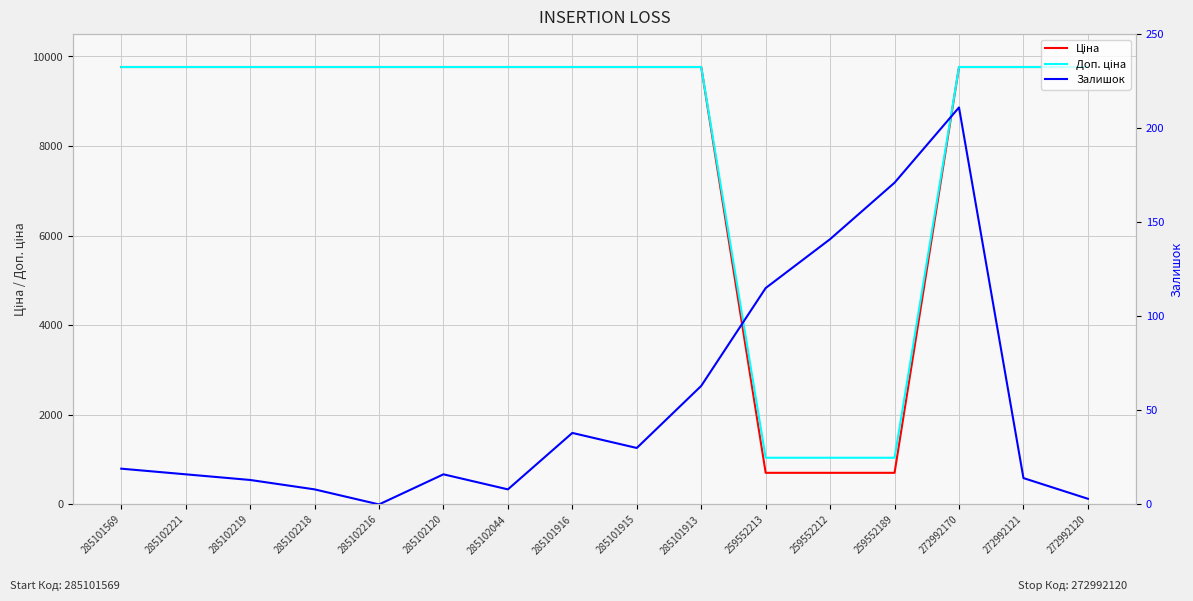

Reading left to right, extract all data points from this chart.

Ціна: 9764.4	9764.4	9764.4	9764.4	9764.4	9764.4	9764.4	9764.4	9764.4	9764.4	705.5	705.5	705.5	9764.4	9764.4	9764.4
Доп. ціна: 9764.4	9764.4	9764.4	9764.4	9764.4	9764.4	9764.4	9764.4	9764.4	9764.4	1042.0	1042.0	1042.0	9764.4	9764.4	9764.4
Залишок: 19.0	16.0	13.0	8.0	0.0	16.0	8.0	38.0	30.0	63.0	115.0	141.0	171.0	211.0	14.0	3.0